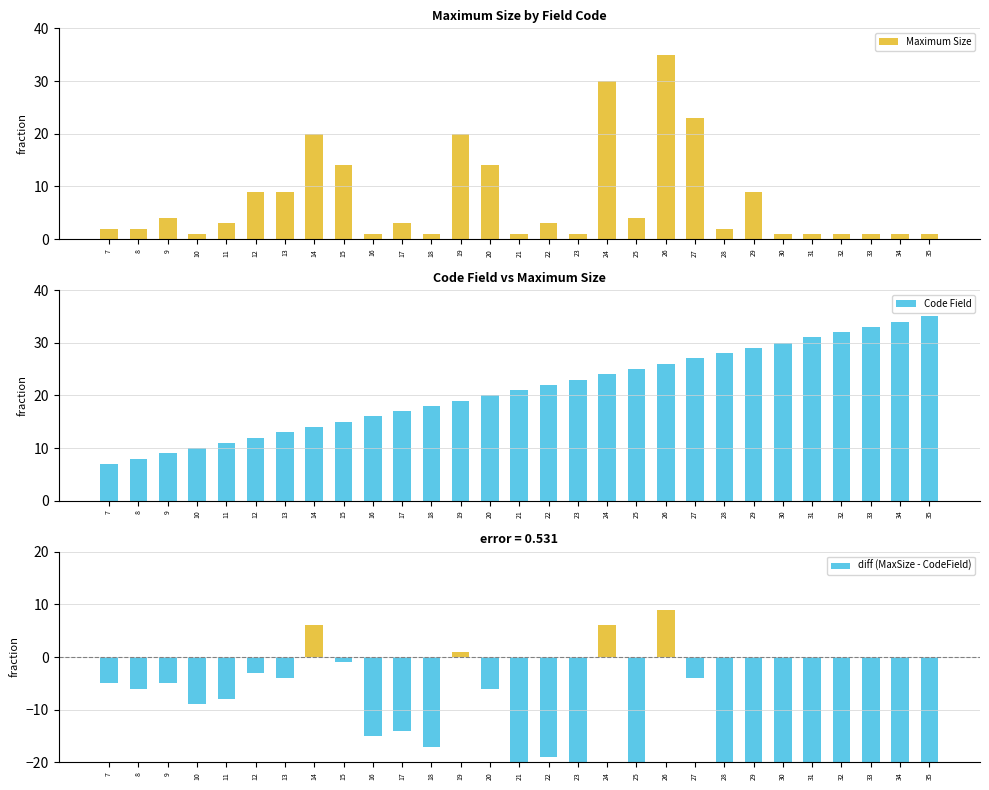

What are all the series names shown in the legend?

Maximum Size, Code Field, diff (MaxSize - CodeField)